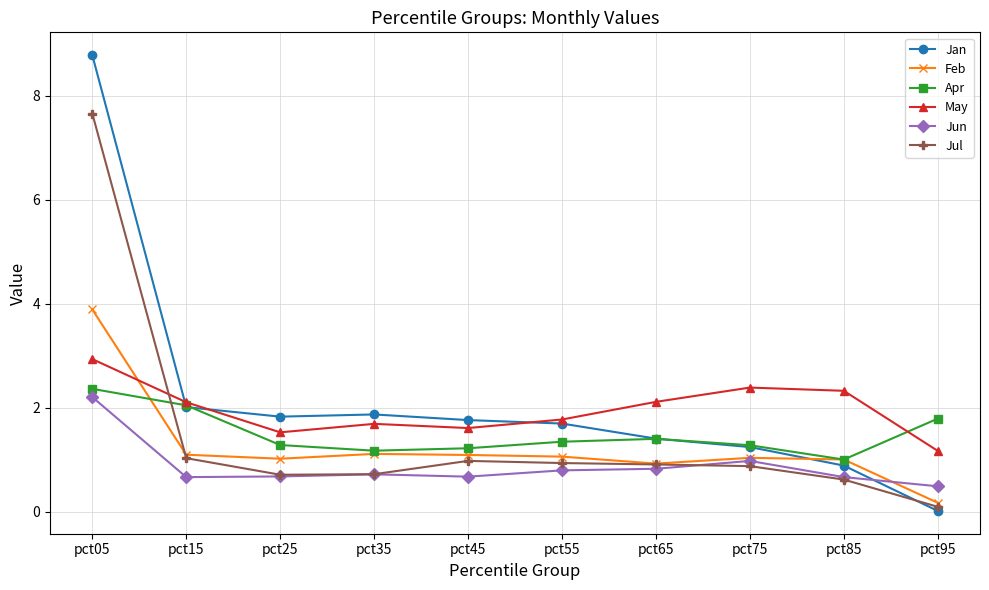

What is the sum of the Feb values at pct85 and pct15?

2.1